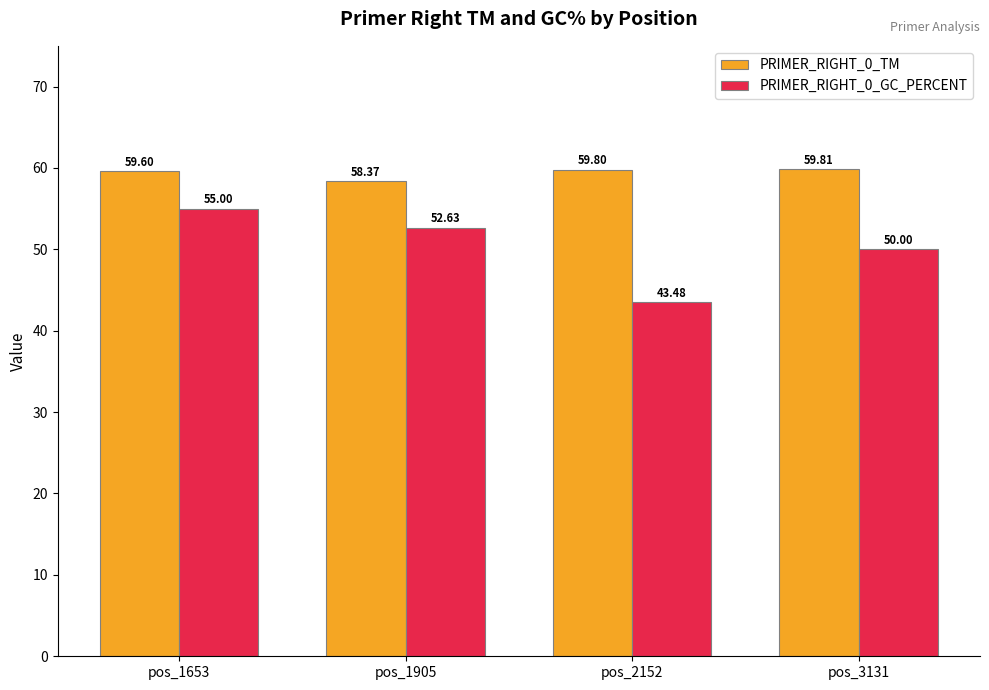

The value of PRIMER_RIGHT_0_GC_PERCENT at pos_2152 is 72.9. True or false?

False